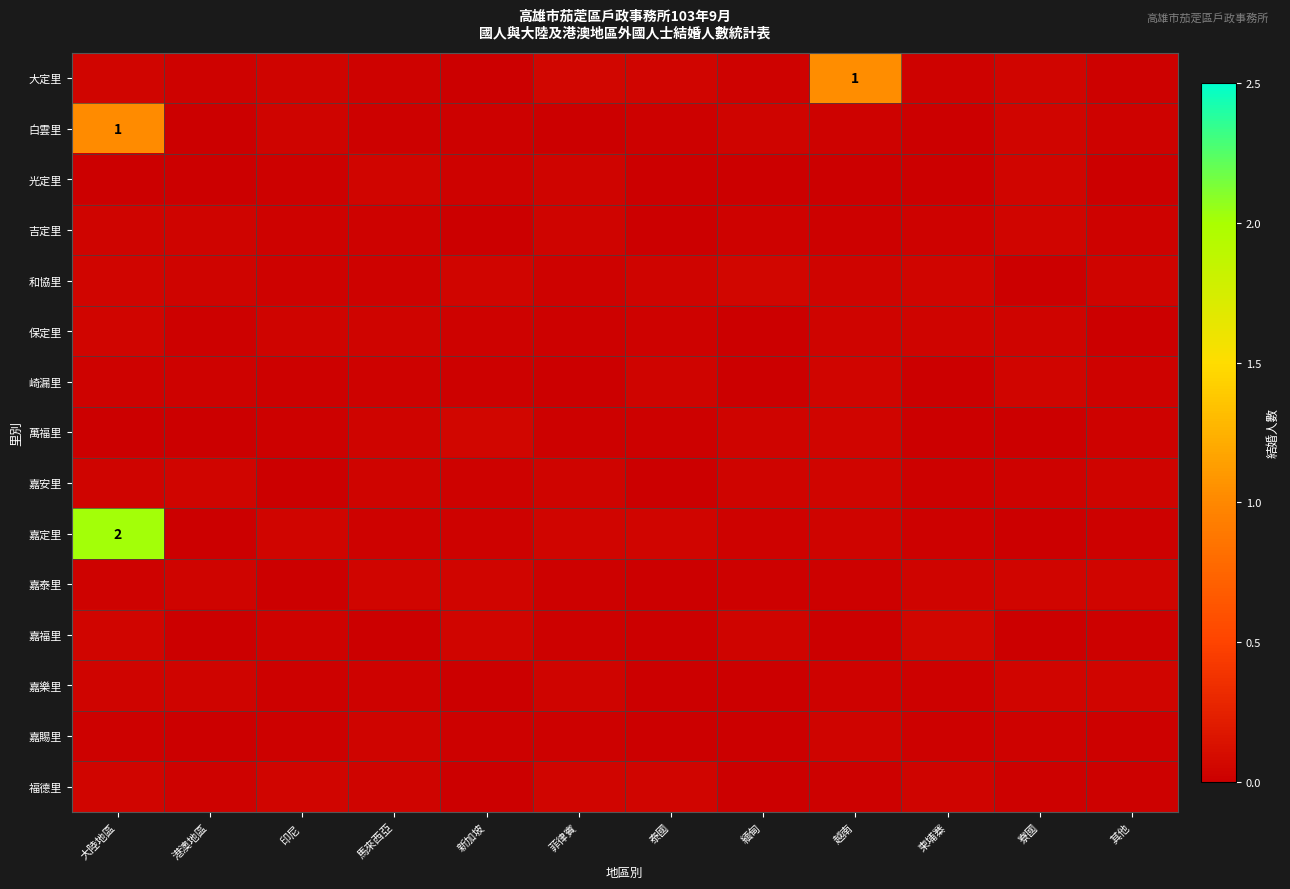

How many categories are shown in the chart?

12